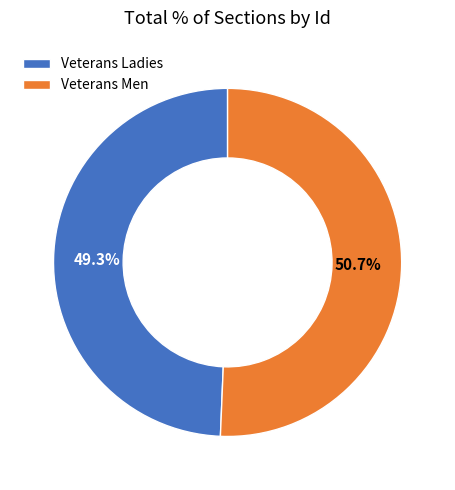

Which slice represents more than half of the pie?

Veterans Men